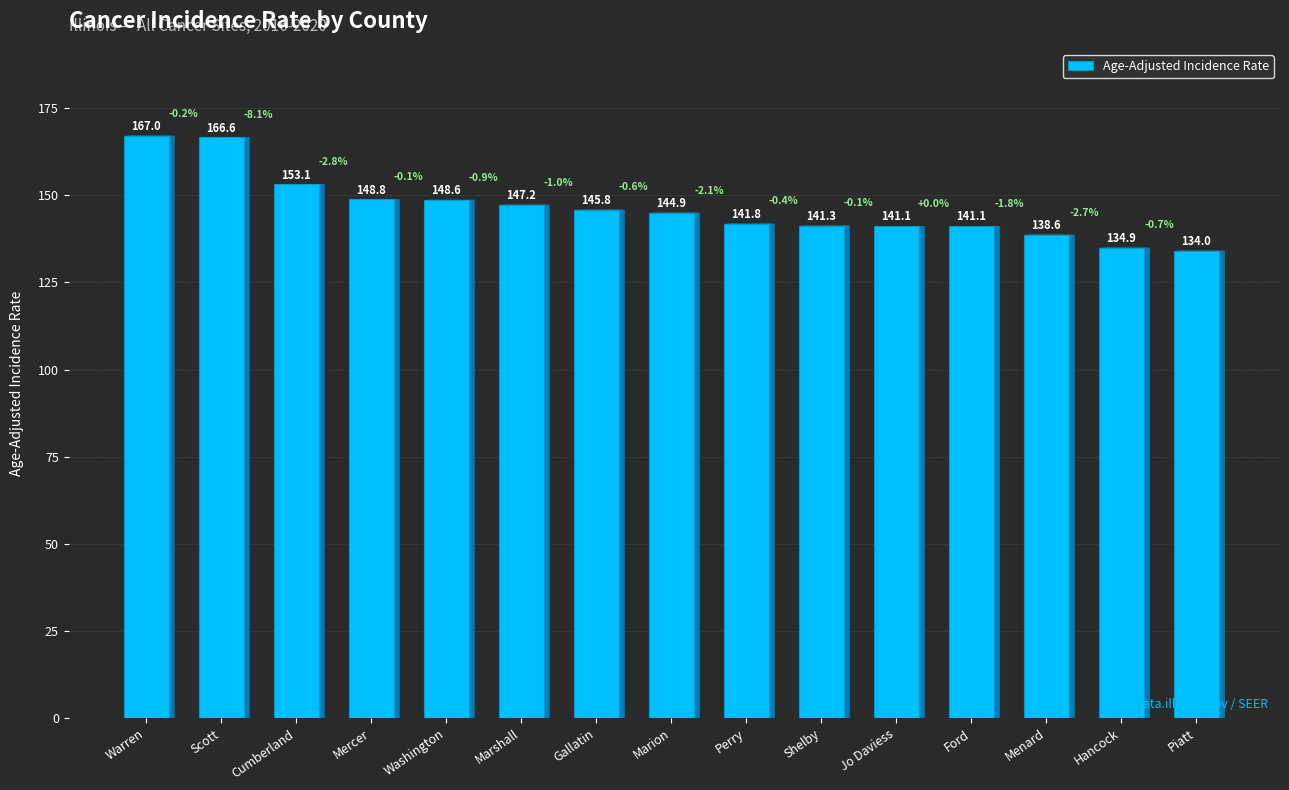

True or false: the data shows 46.8 at Warren.

False